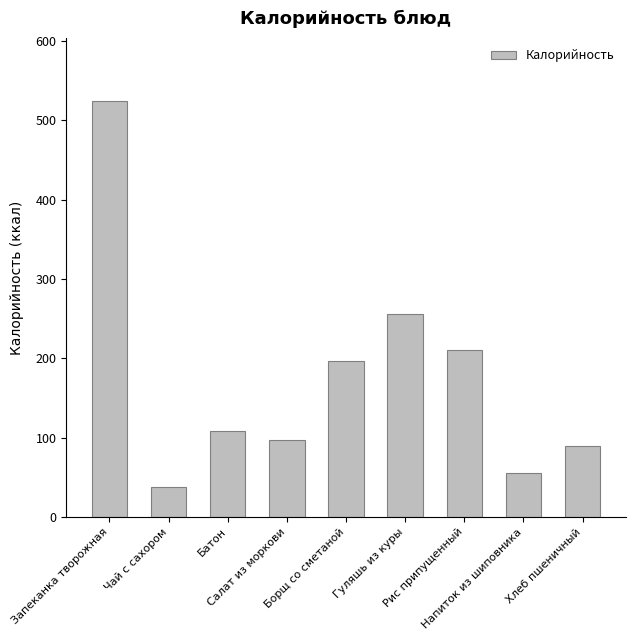

Reading left to right, extract all data points from this chart.

Запеканка творожная=525.0	Чай с сахором=37.8	Батон=107.8	Салат из моркови=97.3	Борщ со сметаной=196.6	Гуляшь из куры=256.3	Рис припущенный=210.2	Напиток из шиповника=55.7	Хлеб пшеничный=89.6